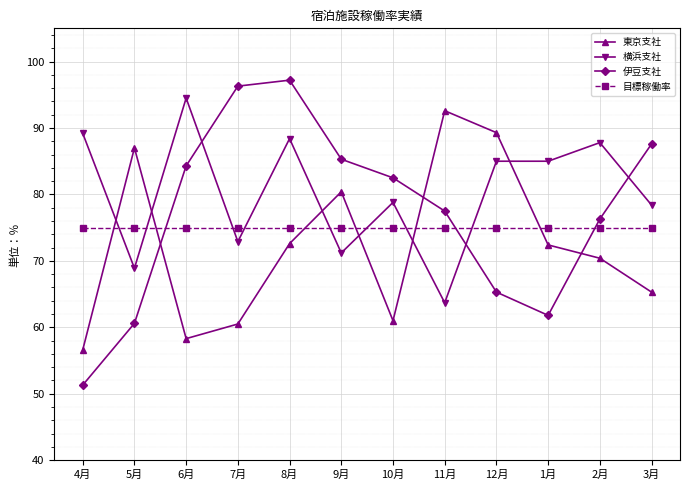

How many lines are shown in the chart?

4